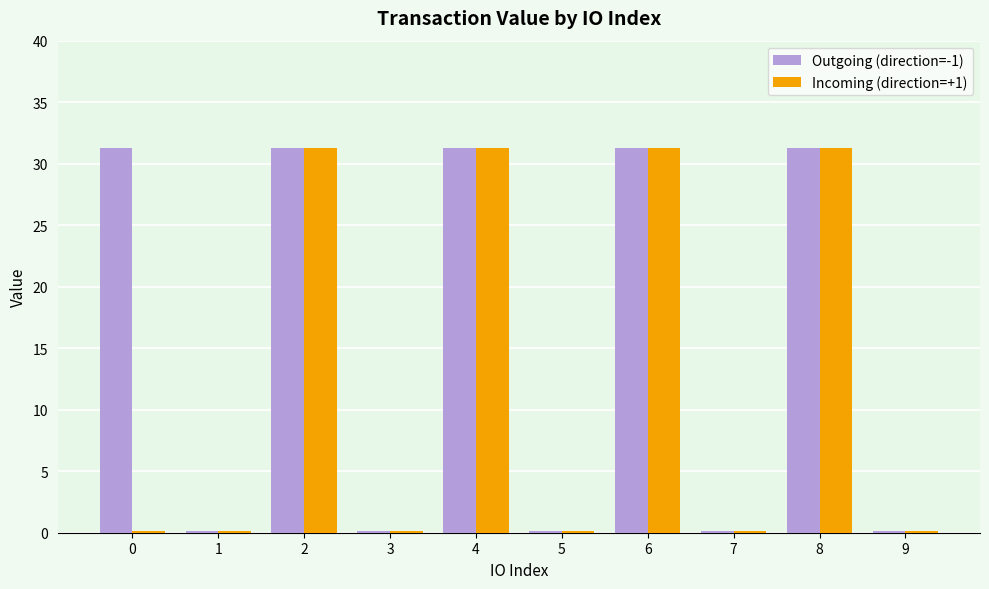

Reading right to left, what are all the values shown in this chart?

Outgoing (direction=-1): 0.2	31.3	0.2	31.3	0.2	31.3	0.2	31.3	0.2	31.3
Incoming (direction=+1): 0.2	31.3	0.2	31.3	0.2	31.3	0.2	31.3	0.2	0.2